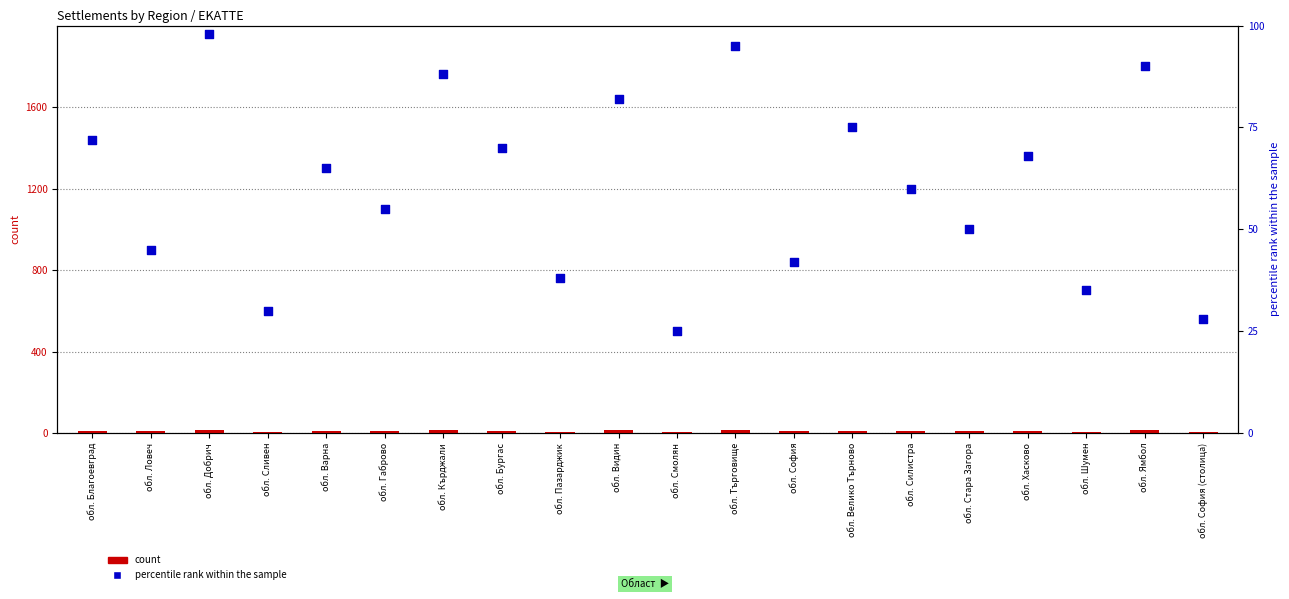

At how many categories does at least one series exceed 84?

4